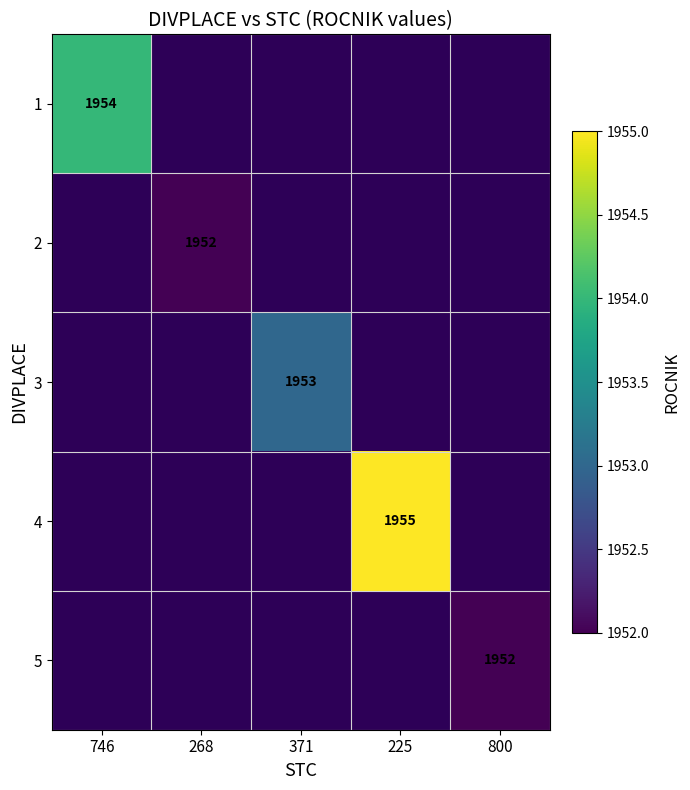

The value of 3 at 371 is 1953. True or false?

True